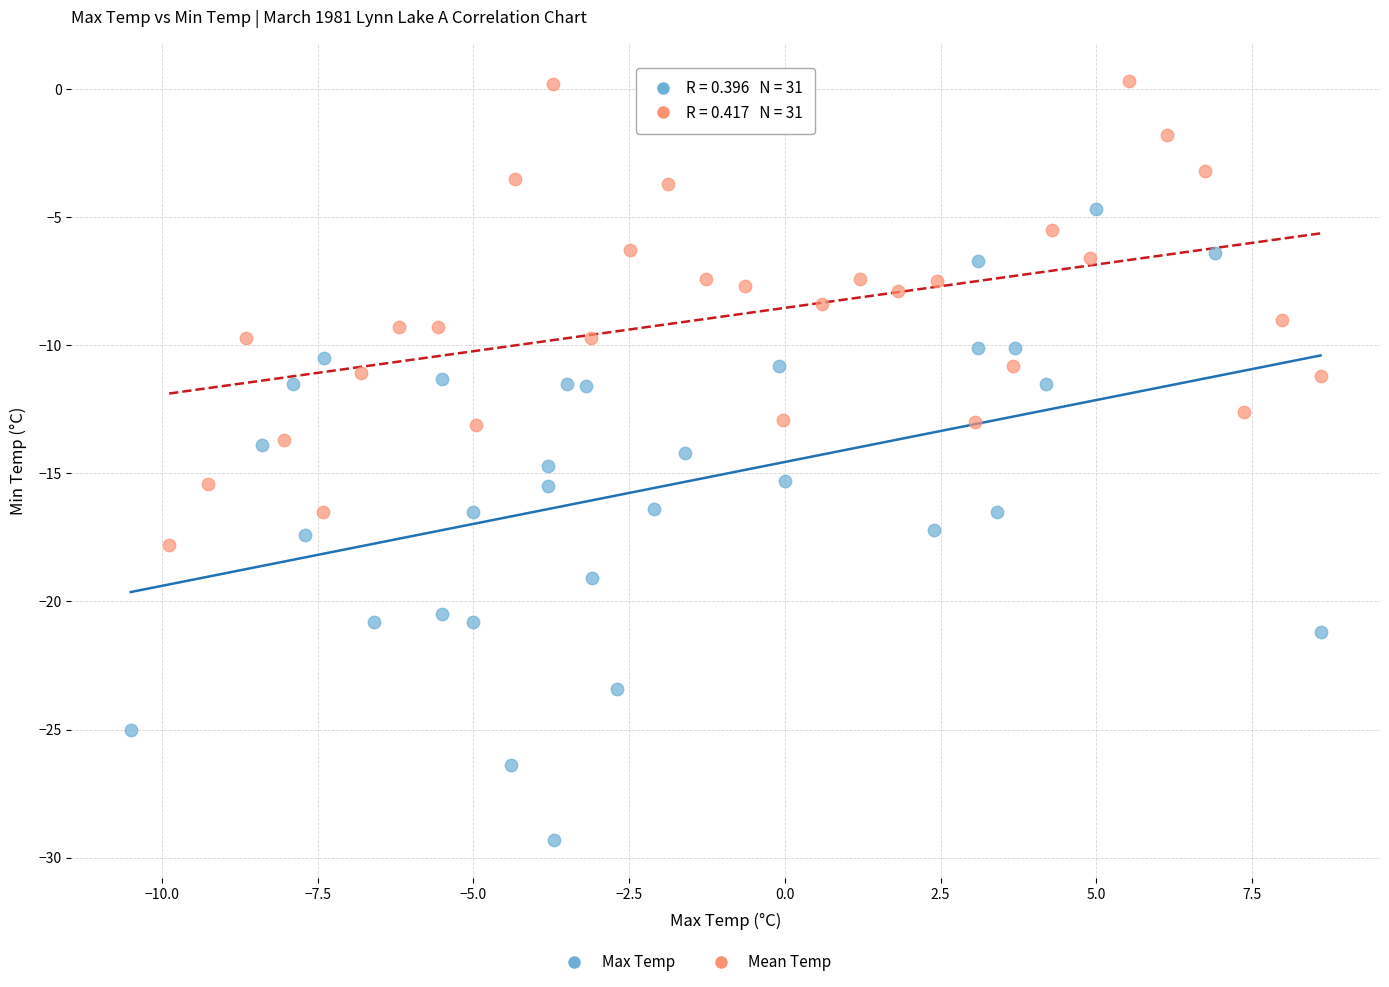

Which series has the widest spread of Y values?

Max Temp